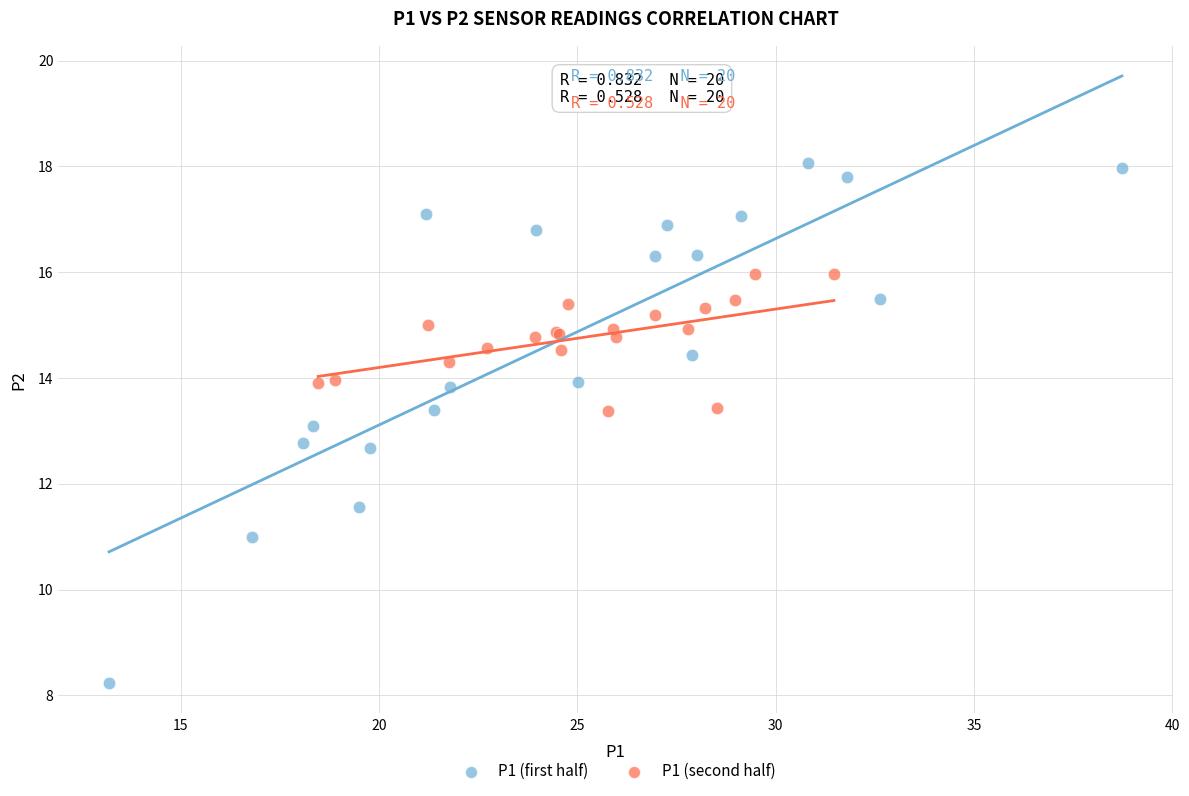

What are all the series names shown in the legend?

P1 (first half), P1 (second half)